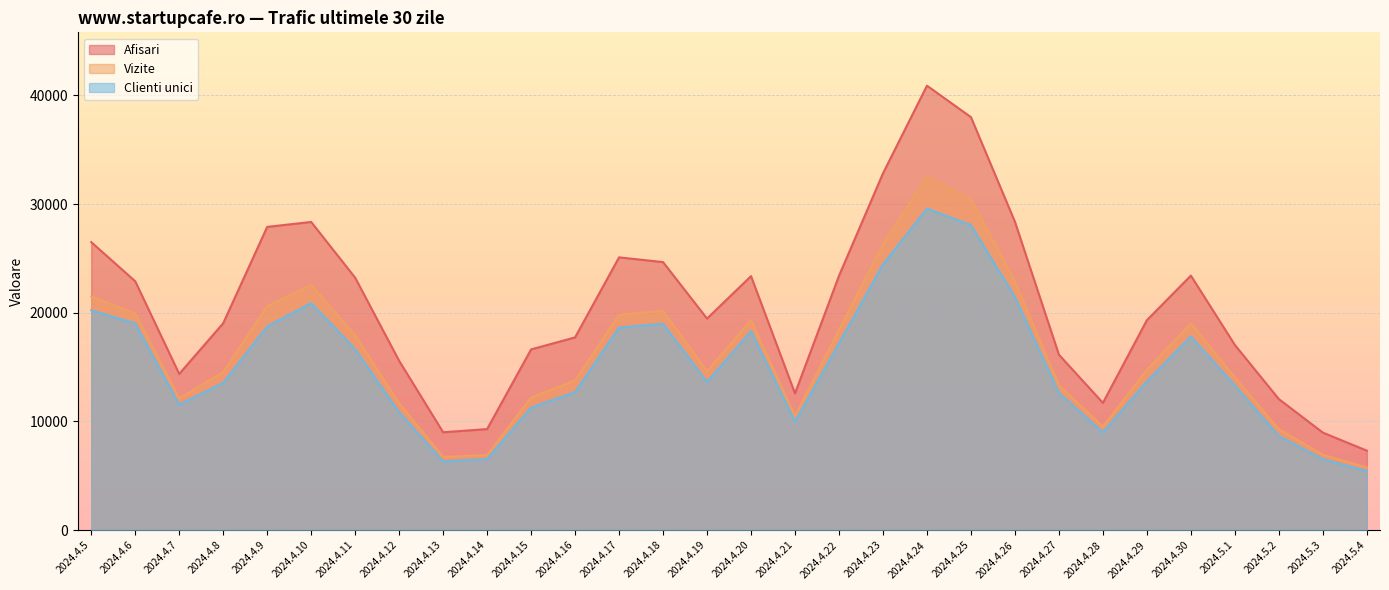

What is the difference between the Clienti unici values at 2024.5.4 and 2024.4.20?

12871